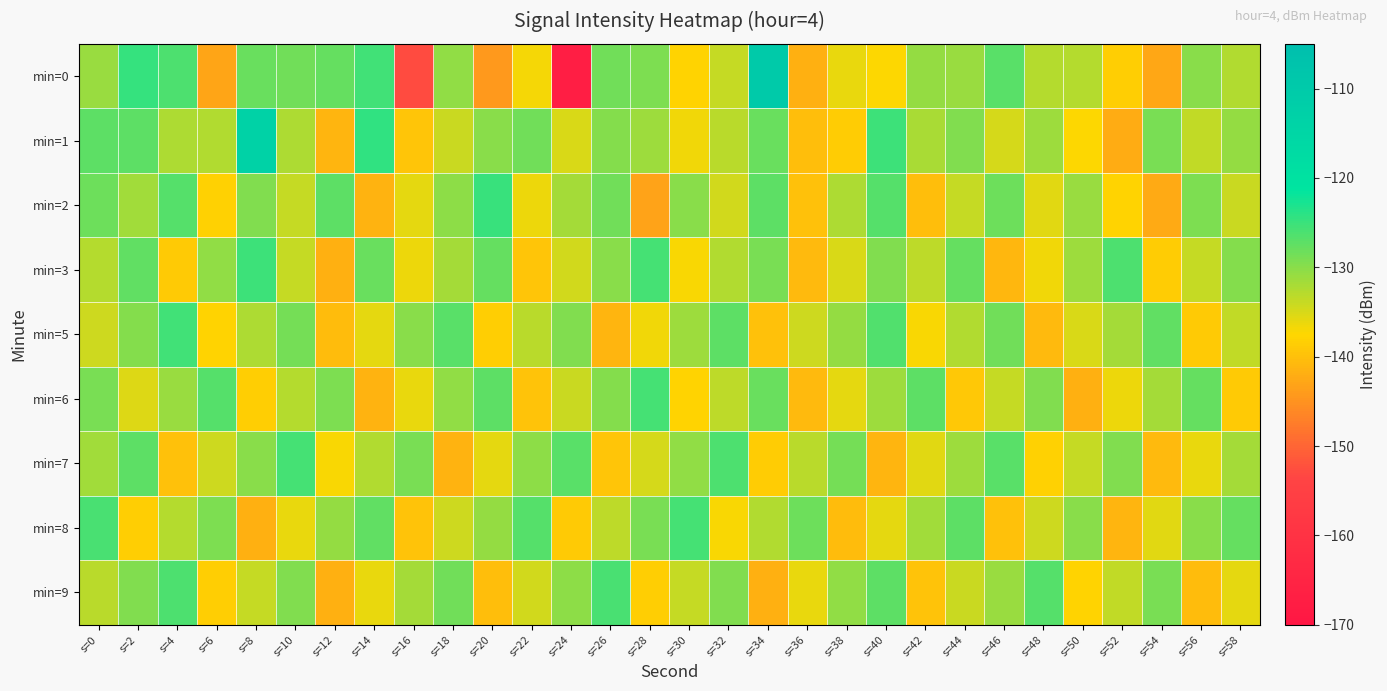

How many series are shown in this chart?

9